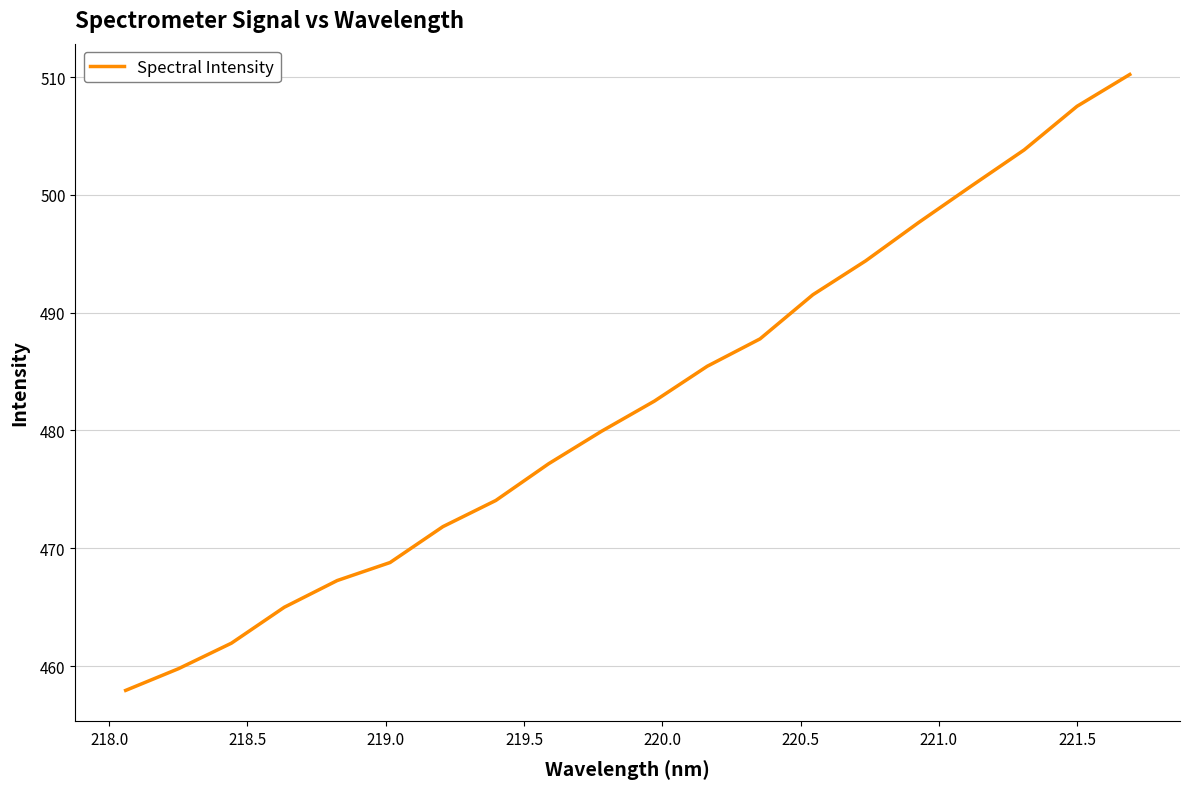

What is the minimum value shown in the chart?

457.9